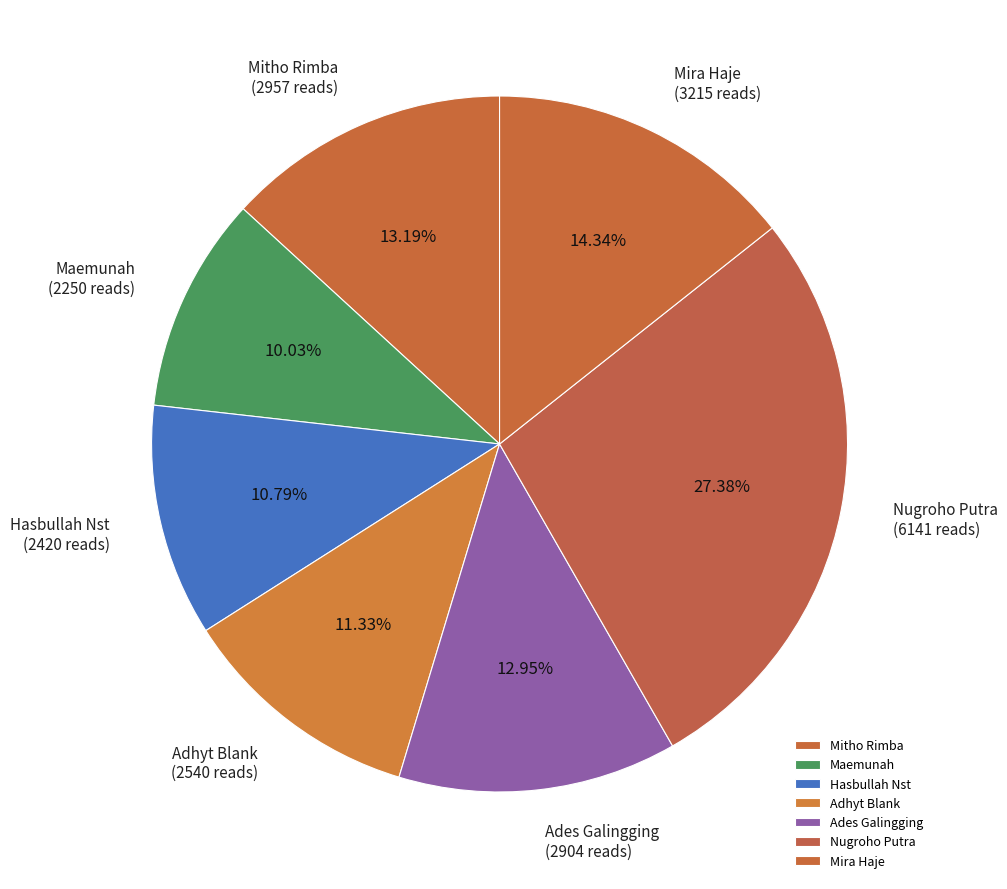

Count the number of slices in the pie.

7